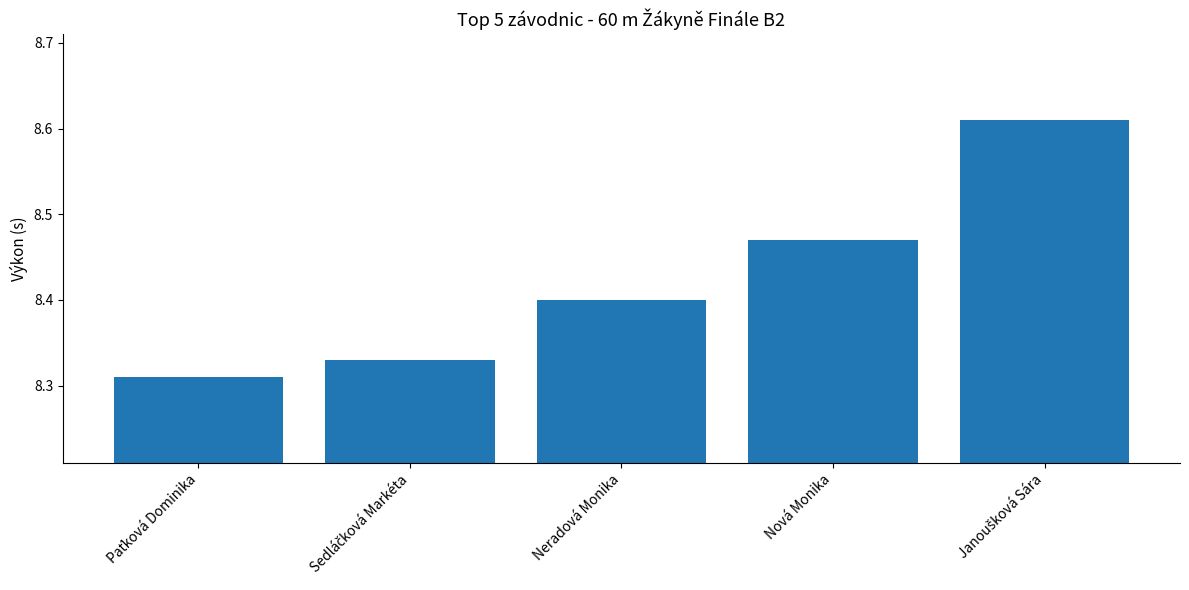

What is the label of the 3rd bar from the left?

Neradová Monika